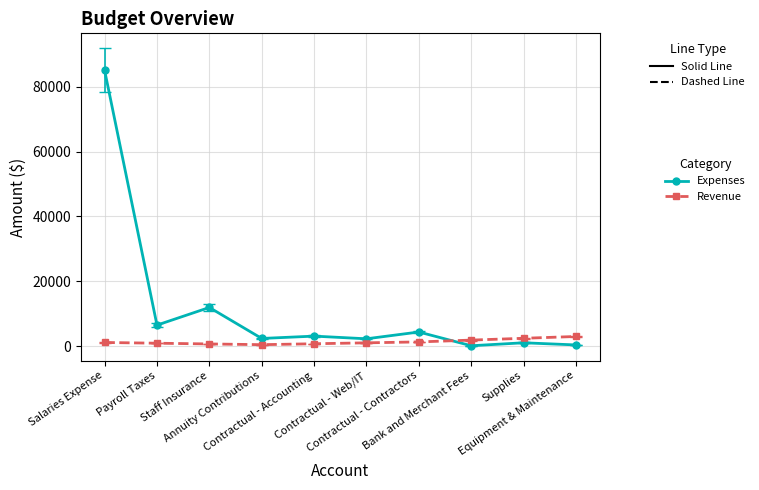

Which series has the widest spread of values?

Expenses